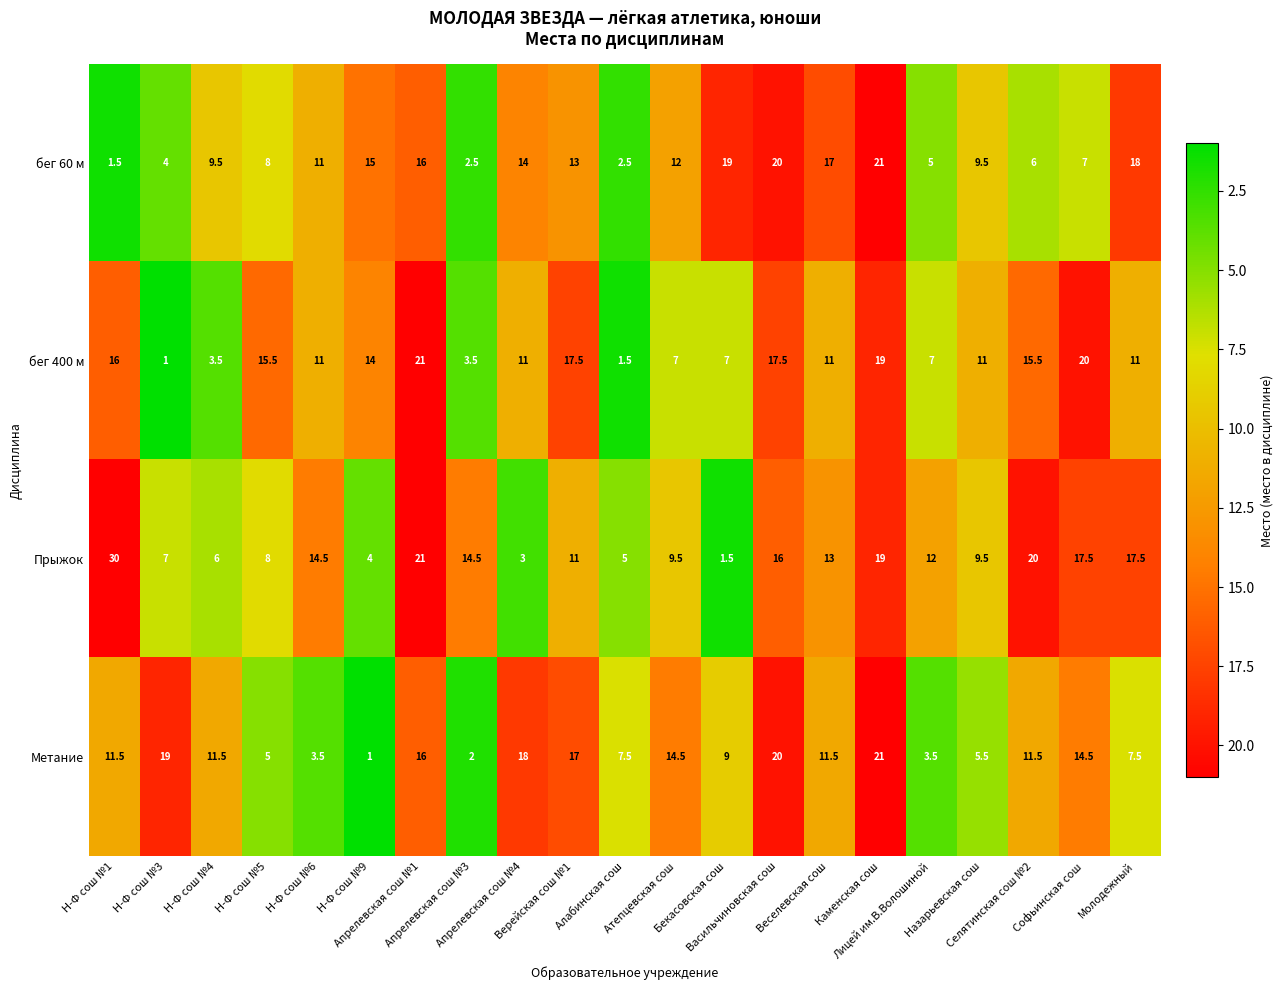

What is the lowest value of the бег 60 м series?

1.5